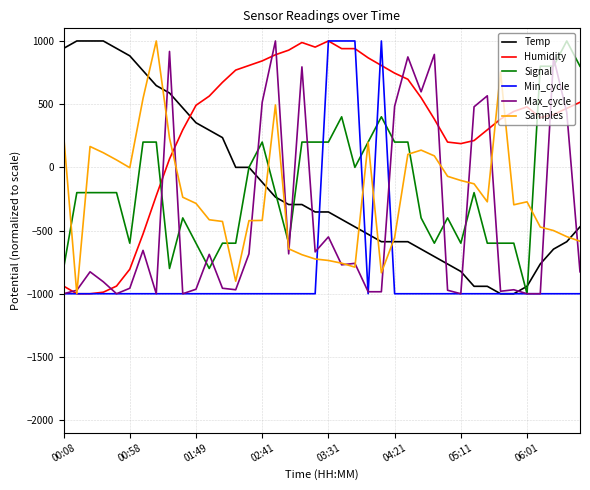

What is the minimum value shown in the chart?

-1000.0